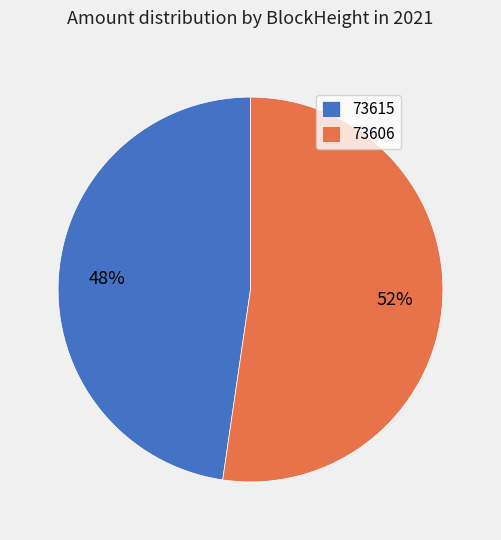

Is the sum of 73606 and 73615 greater than half?

Yes